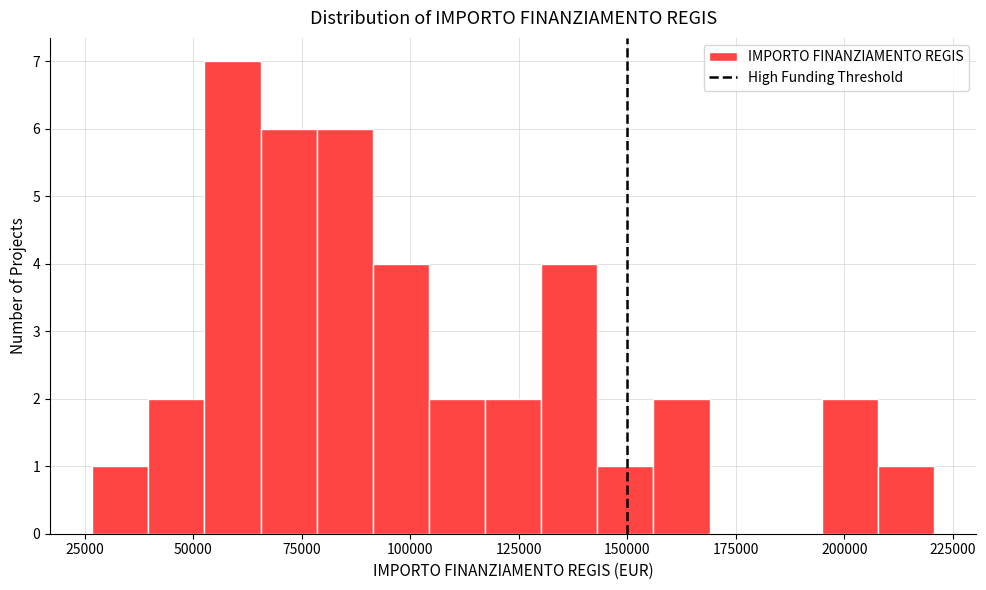

Around what value on the x-axis is the tallest bar? Give the approximate position of its centre, as read against the axis.

60000